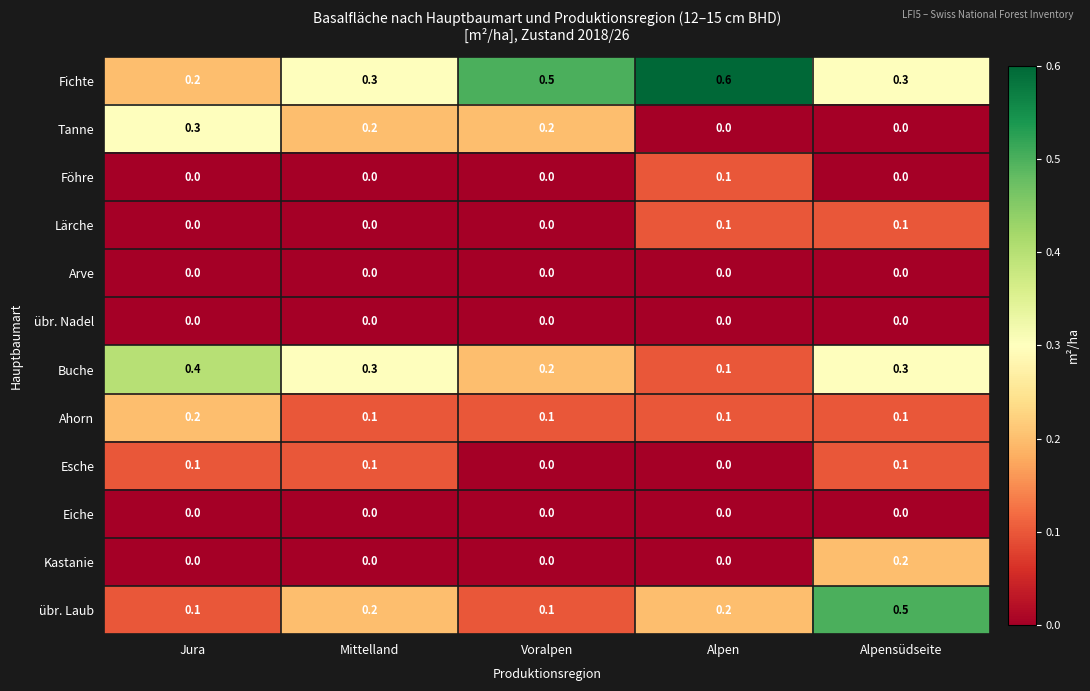

At how many categories does at least one series exceed 0?

5